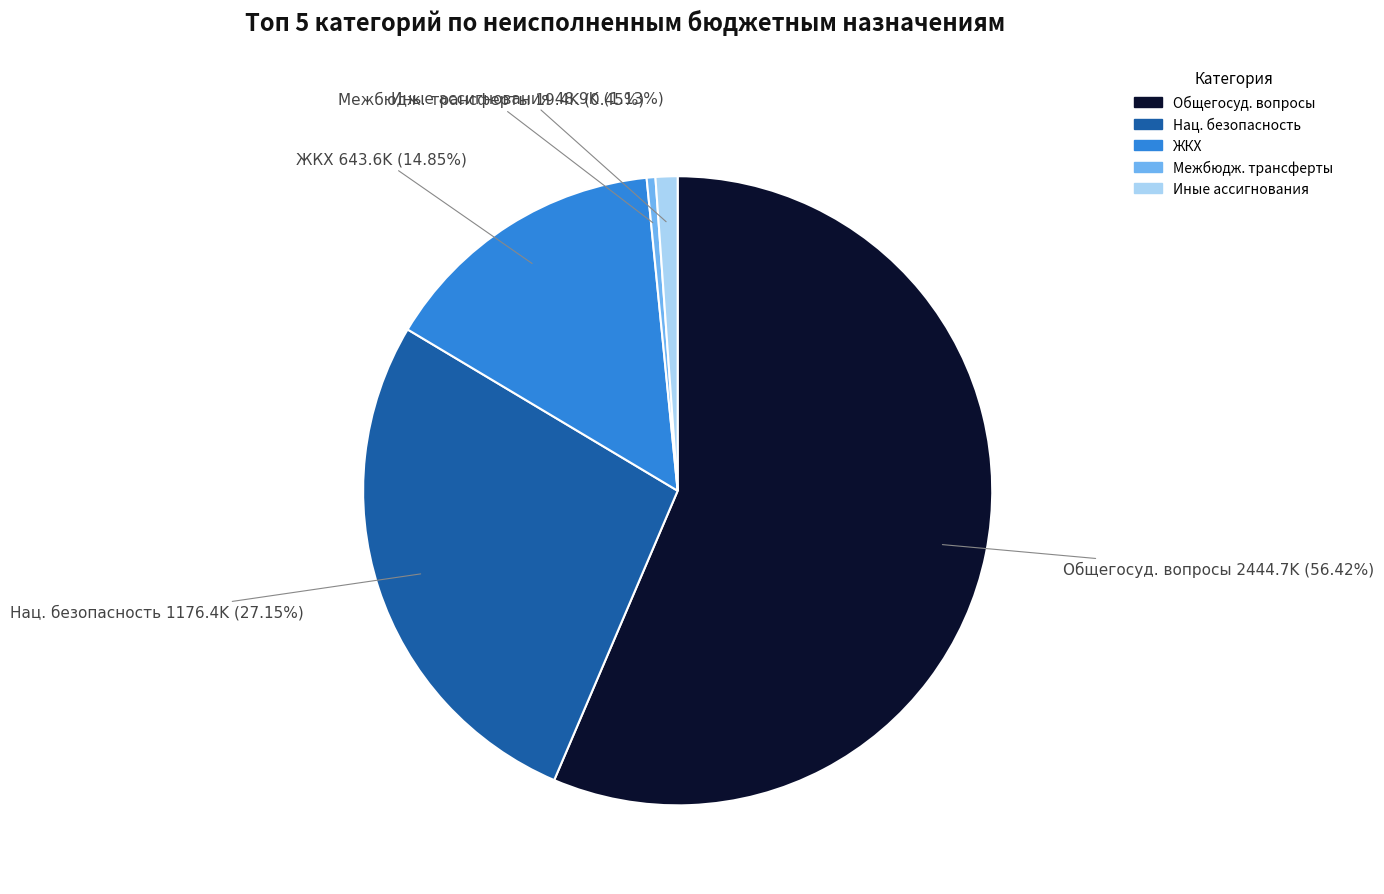

Does ЖКХ represent more than half of the total?

No